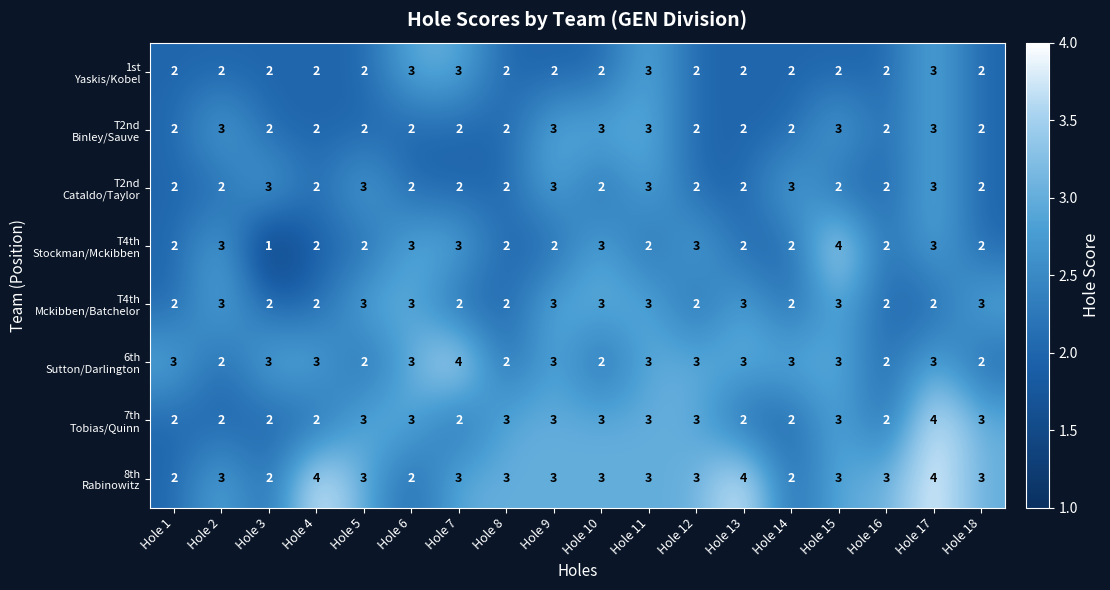

What is the total value across all series at Hole 6?

21